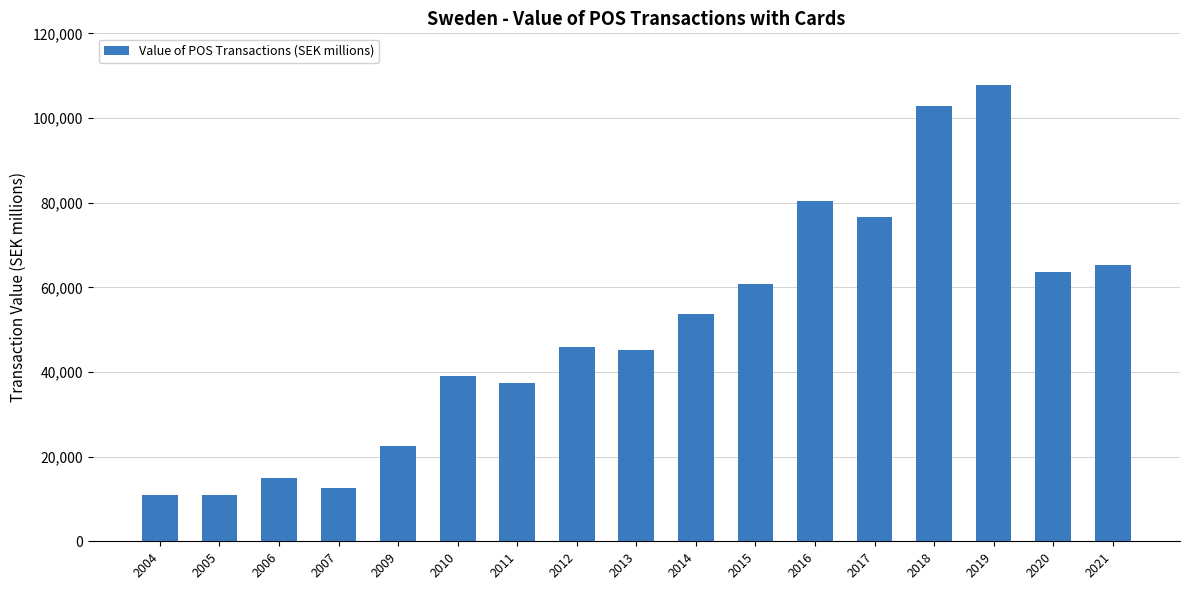

What is the greatest value displayed?

107873.0